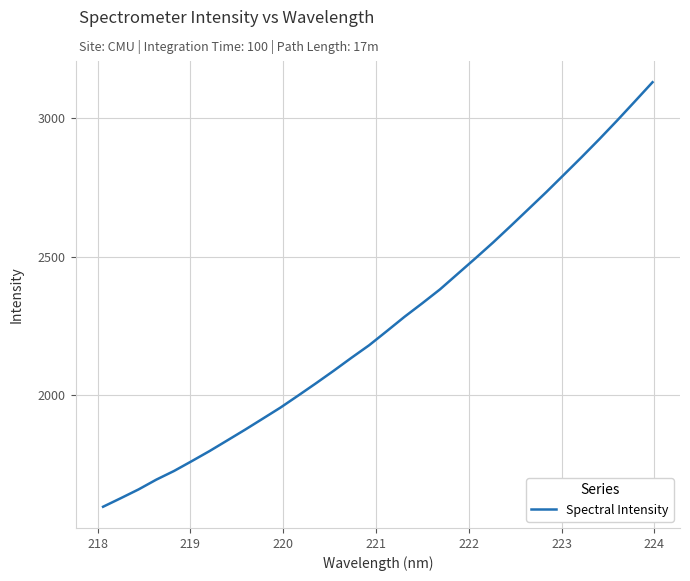

What is the greatest value displayed?

3130.3